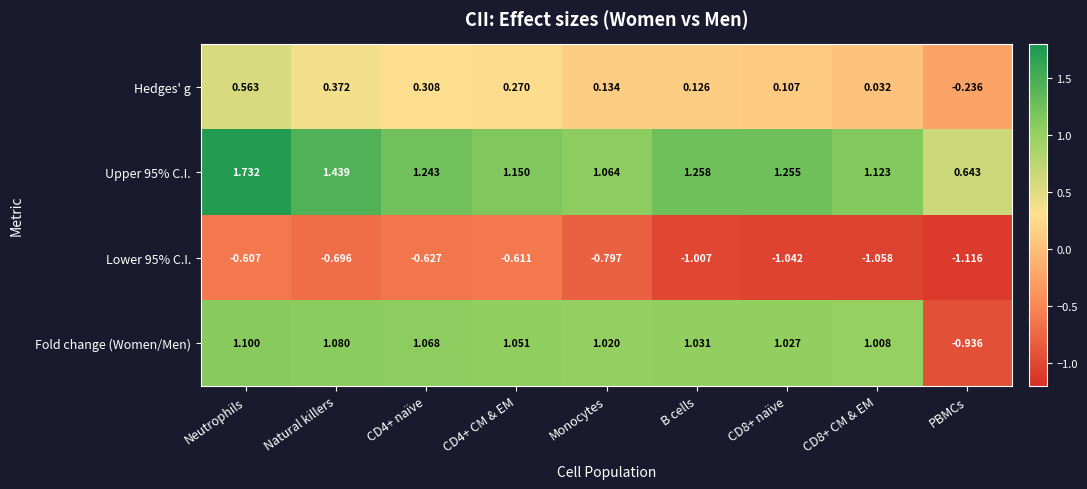

Is the value of Upper 95% C.I. at Monocytes greater than the value of Fold change (Women/Men) at CD4+ naïve?

No